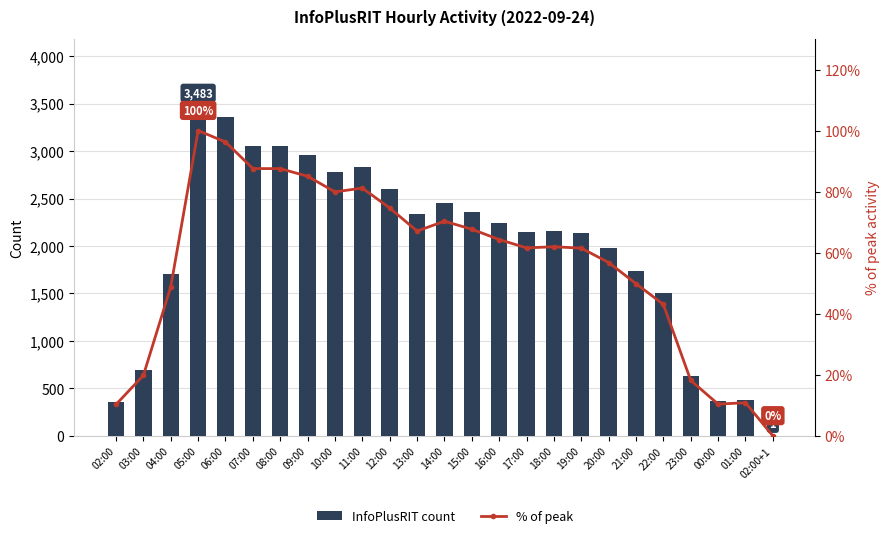

What is the highest value of the % of peak series?

100.0